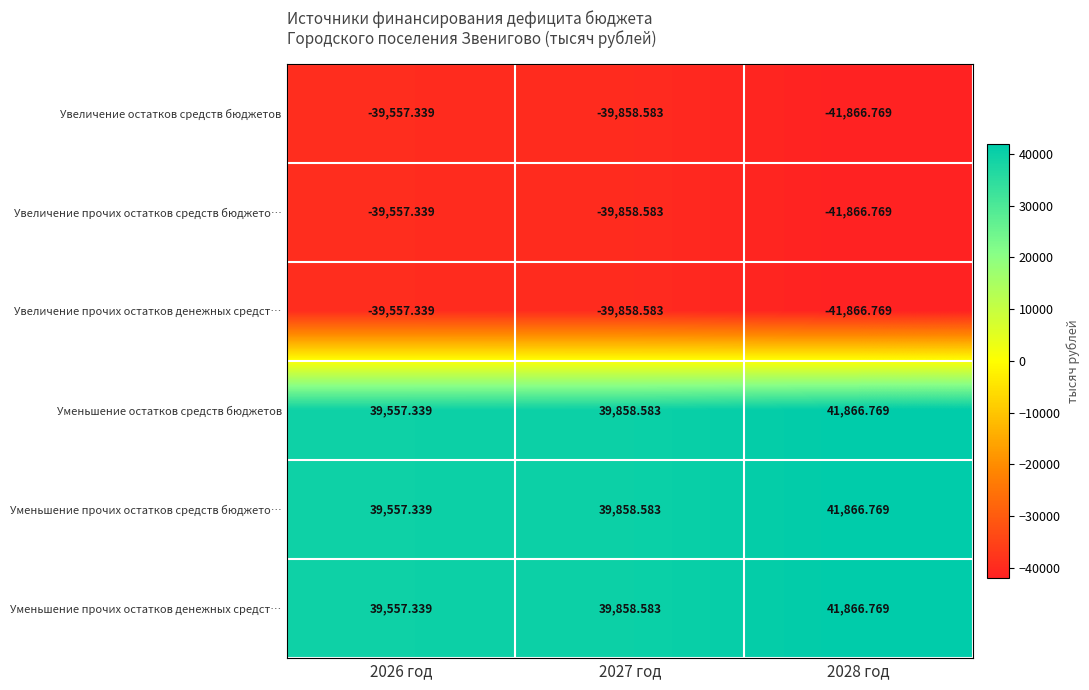

Is the value of Увеличение прочих остатков средств бюджето… at 2026 год greater than the value of Уменьшение прочих остатков средств бюджето… at 2026 год?

No